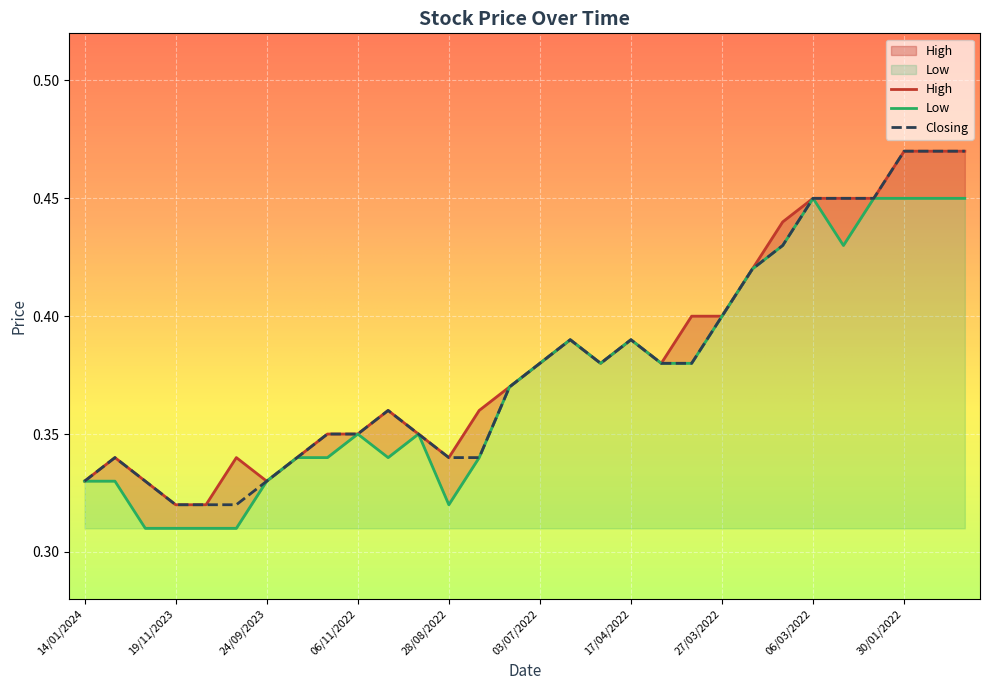

Reading left to right, extract all data points from this chart.

High: 0.3	0.3	0.3	0.3	0.3	0.3	0.3	0.3	0.3	0.3	0.4	0.3	0.3	0.4	0.4	0.4	0.4	0.4	0.4	0.4	0.4	0.4	0.4	0.4	0.5	0.5	0.5	0.5	0.5	0.5
Low: 0.3	0.3	0.3	0.3	0.3	0.3	0.3	0.3	0.3	0.3	0.3	0.3	0.3	0.3	0.4	0.4	0.4	0.4	0.4	0.4	0.4	0.4	0.4	0.4	0.5	0.4	0.5	0.5	0.5	0.5
Closing: 0.3	0.3	0.3	0.3	0.3	0.3	0.3	0.3	0.3	0.3	0.4	0.3	0.3	0.3	0.4	0.4	0.4	0.4	0.4	0.4	0.4	0.4	0.4	0.4	0.5	0.5	0.5	0.5	0.5	0.5